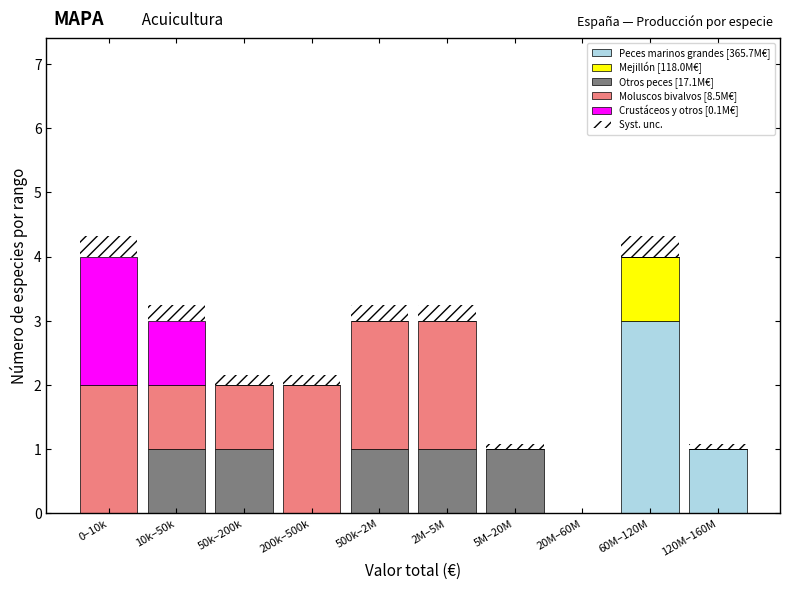

The value of Peces marinos grandes [365.7M€] at 10k–50k is -2.0. True or false?

False